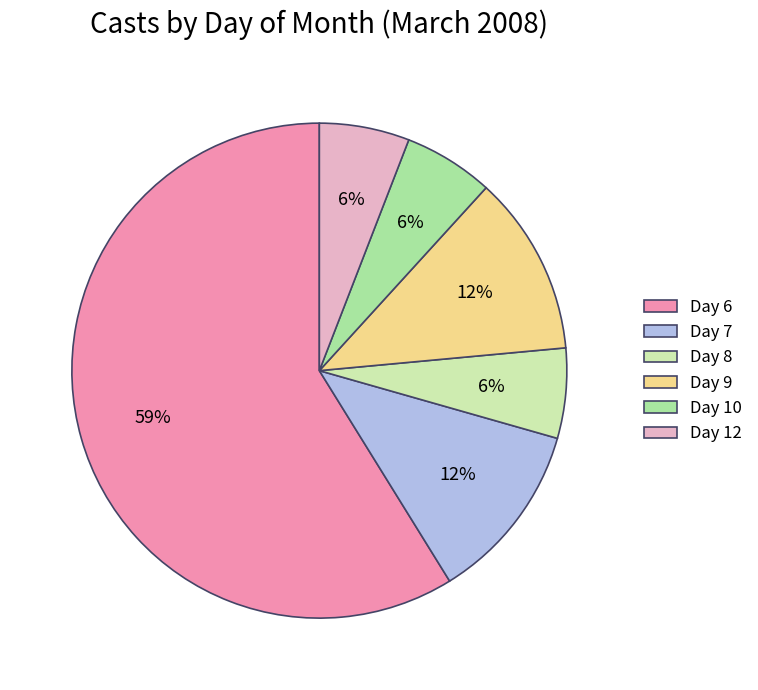

What percentage is the Day 12 slice, to the nearest percent?

6%